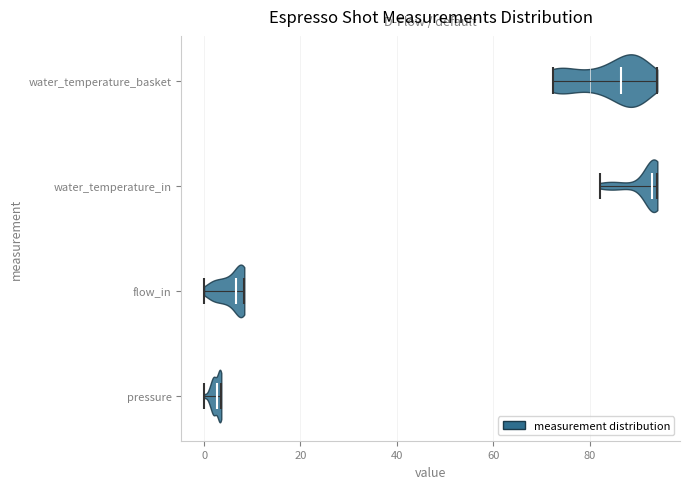

Reading bottom to top, read every violin against the x-axis: where its median line is, and the lowest and highest points it reaches. The values are not printed on the chart, so give them approximately, as read against the axis.

pressure: median line 2, lowest point 0, highest point 4
flow_in: median line 6, lowest point 0, highest point 8
water_temperature_in: median line 94, lowest point 82, highest point 94
water_temperature_basket: median line 86, lowest point 72, highest point 94